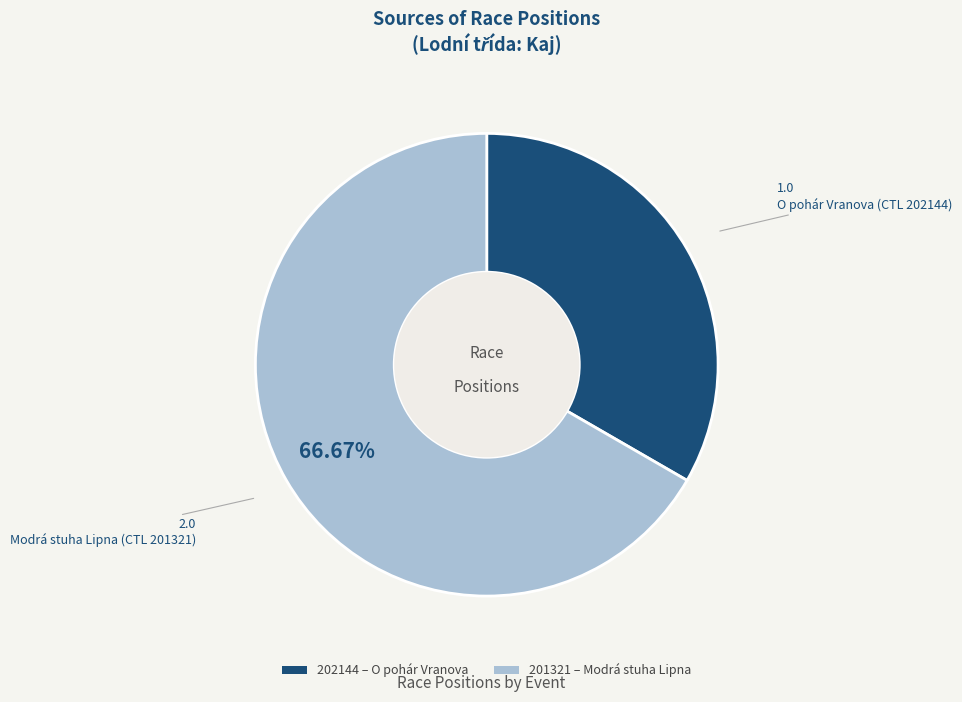

The 202144 slice represents 33% of the pie. True or false?

True